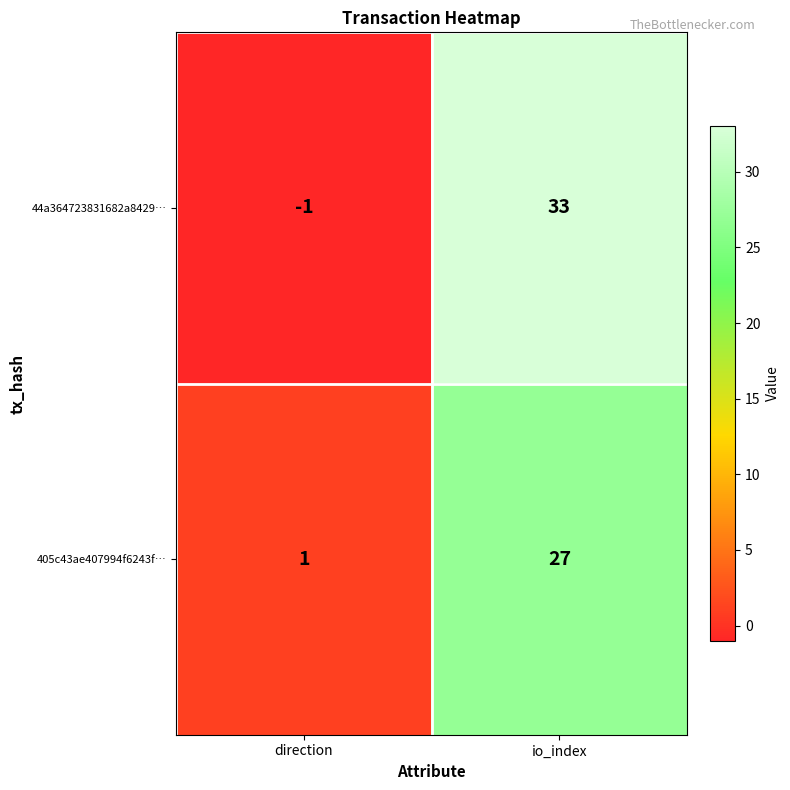

How many distinct data groups are displayed?

2